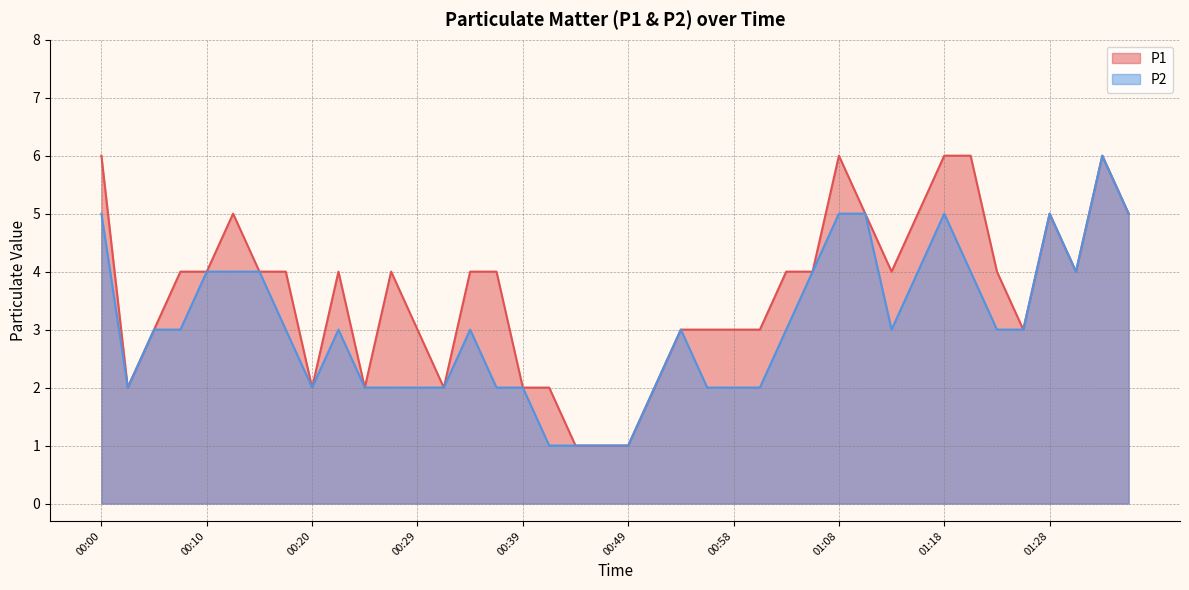

At which category is the sum across all series the highest?

01:32